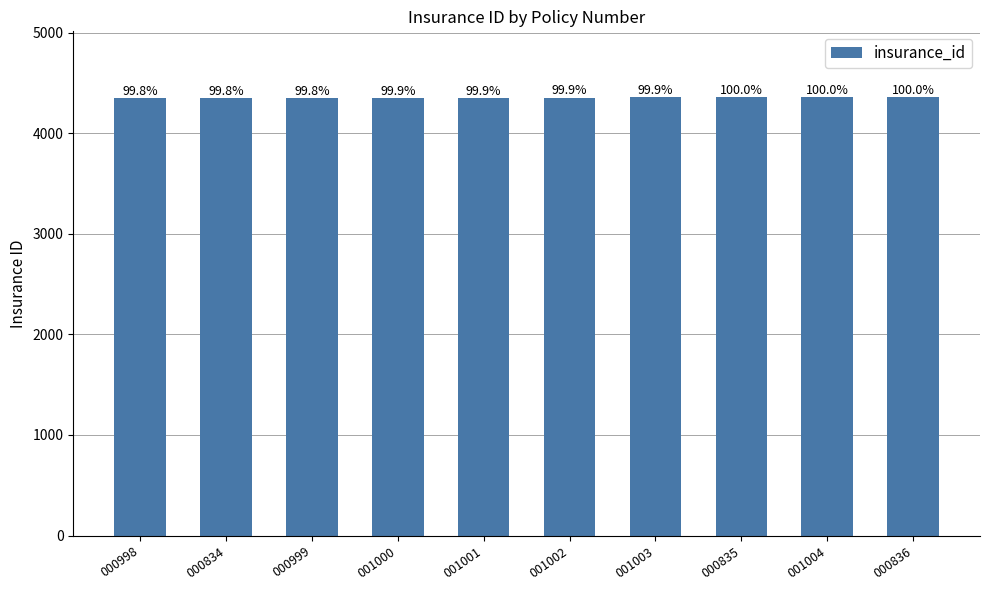

What is the label of the 7th bar from the left?

001003